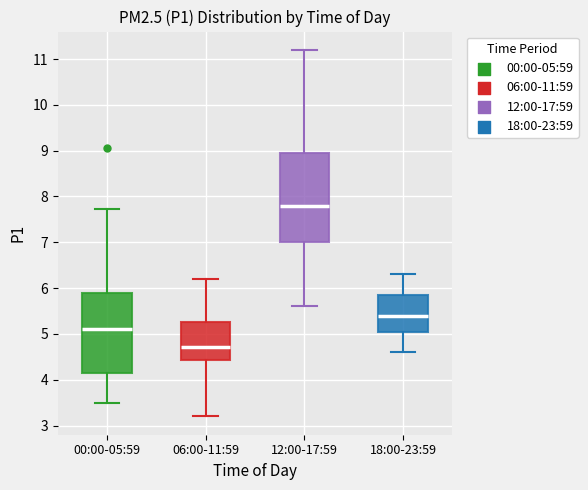

Reading left to right, read every box against the y-axis: the position of its median line, the range the box covers, and the ends of its whiskers. The values are not printed on the chart, so give them approximately, as read against the axis.

00:00-05:59: median 5.1, box 4.2 to 5.9, whiskers 3.5 to 7.7
06:00-11:59: median 4.7, box 4.4 to 5.3, whiskers 3.2 to 6.2
12:00-17:59: median 7.8, box 7.0 to 9.0, whiskers 5.6 to 11.2
18:00-23:59: median 5.4, box 5.1 to 5.9, whiskers 4.6 to 6.3